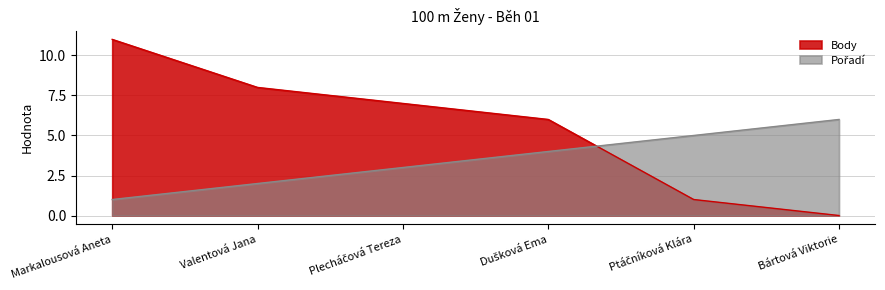

At which category is the sum across all series the highest?

Markalousová Aneta